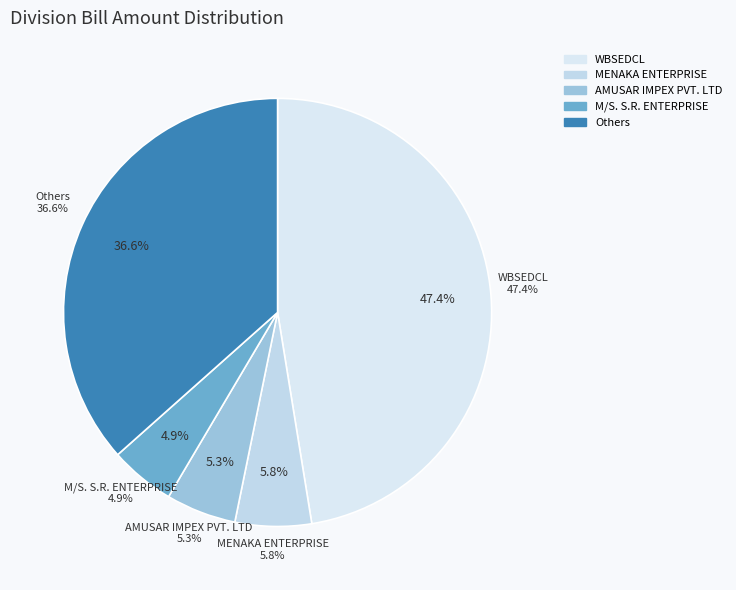

Does any single category account for the majority?

No